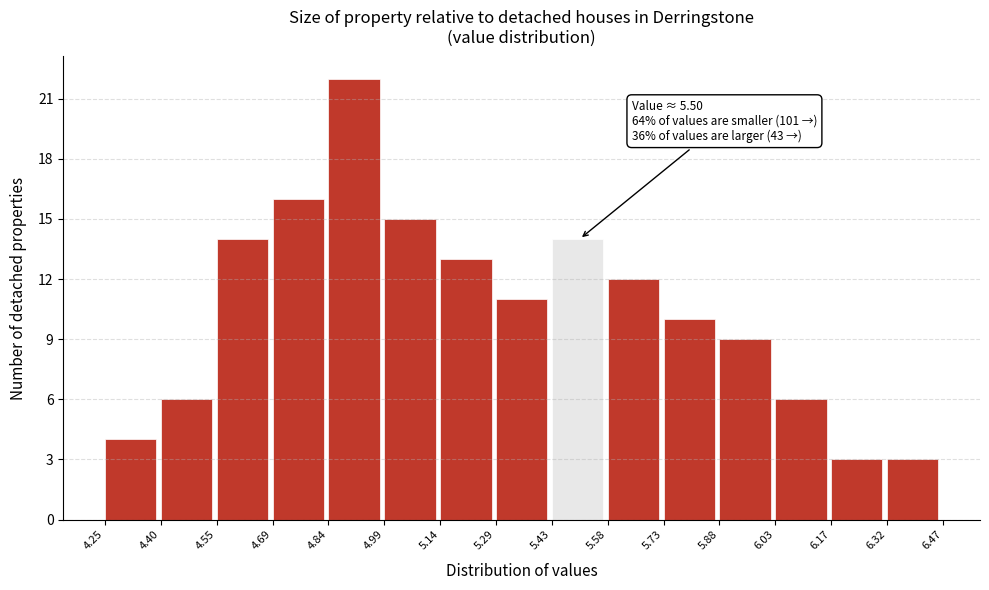

Over which range of the x-axis is the bar tallest?

4.84 to 4.99